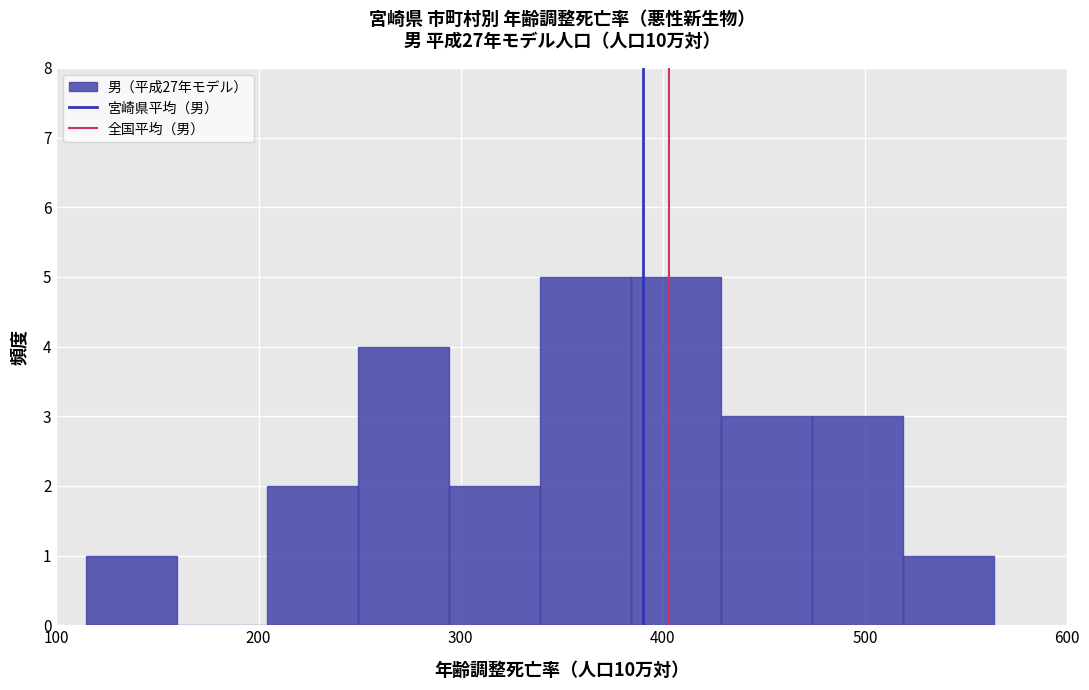

Reading left to right, transcribe this chart: for each bar, give the range it covers on the x-axis and its height. Neither the bar edges nor the heights are printed on the chart, so give them approximately, as read against the axes.

110 to 160: 1
160 to 200: 0
200 to 250: 2
250 to 290: 4
290 to 340: 2
340 to 380: 5
380 to 430: 5
430 to 470: 3
470 to 520: 3
520 to 560: 1